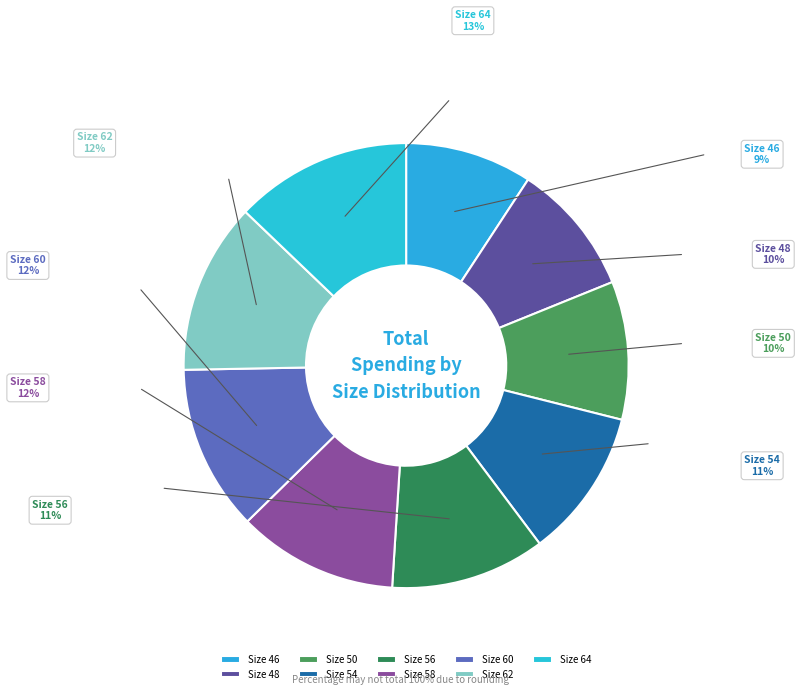

The Size 54 slice represents 11% of the pie. True or false?

True